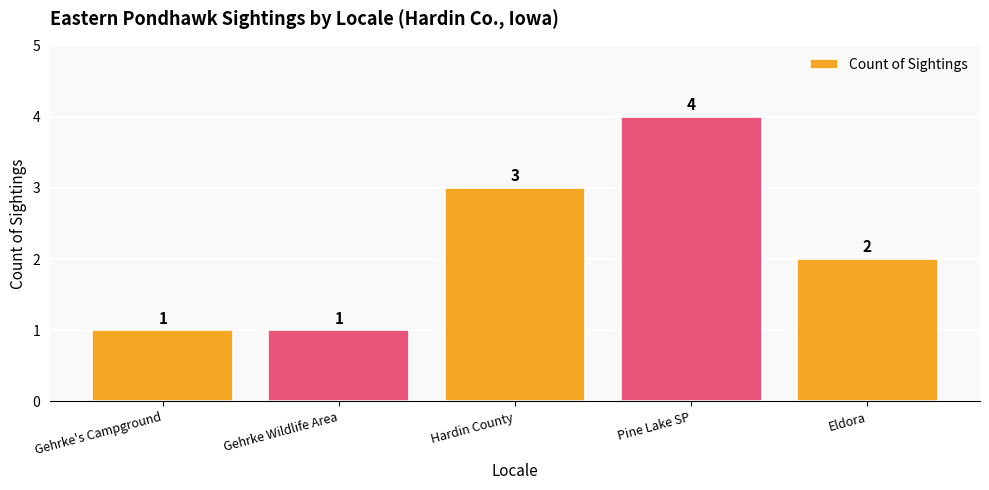

Reading right to left, list all the values displayed in this chart.

Eldora=2	Pine Lake SP=4	Hardin County=3	Gehrke Wildlife Area=1	Gehrke's Campground=1